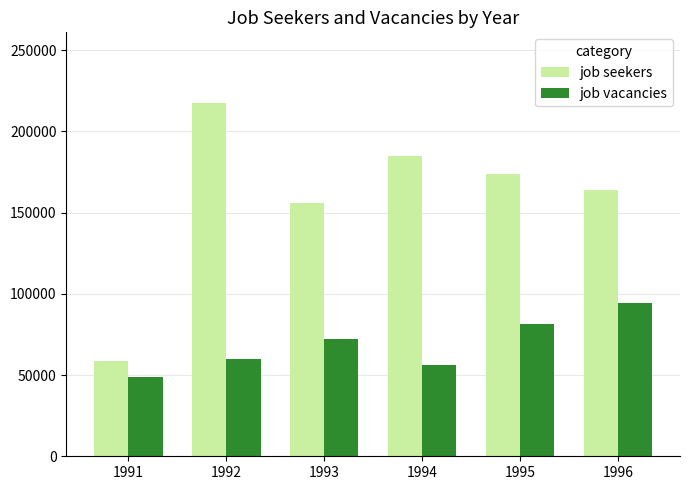

Rank the series by their average value, from lowest to highest.

job vacancies, job seekers